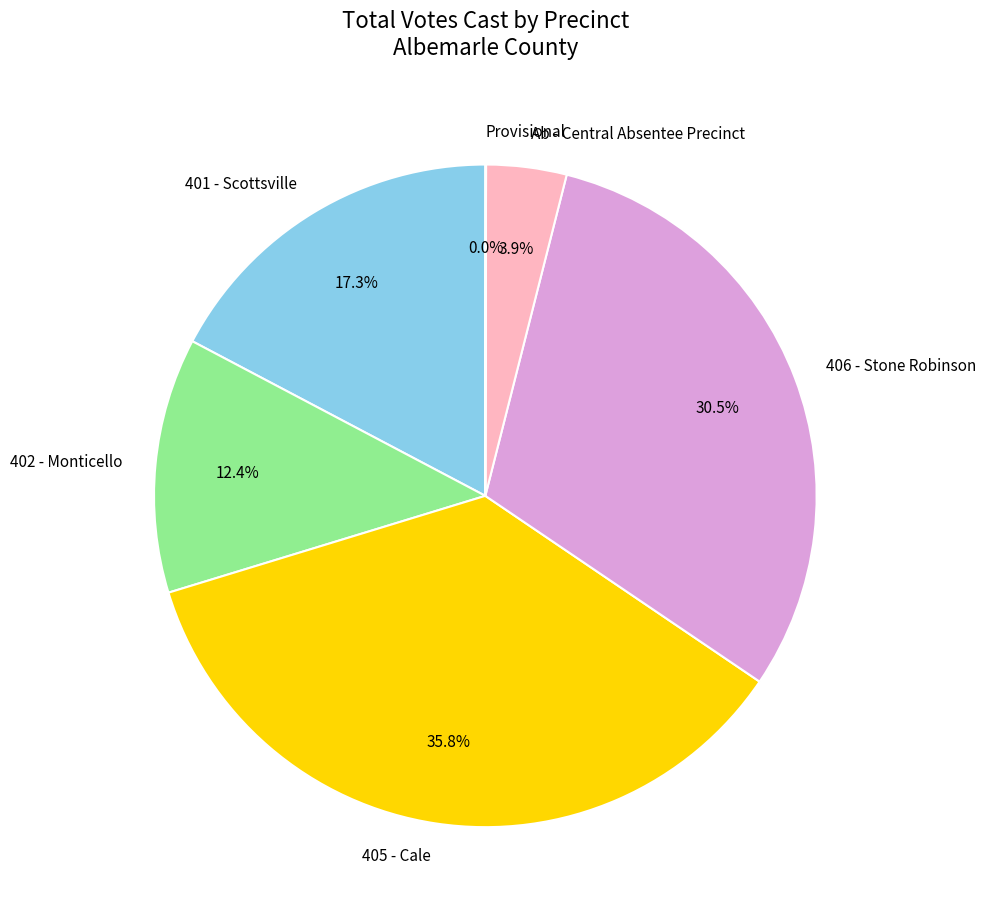

Combined, do 405 - Cale and 401 - Scottsville account for over 50%?

Yes